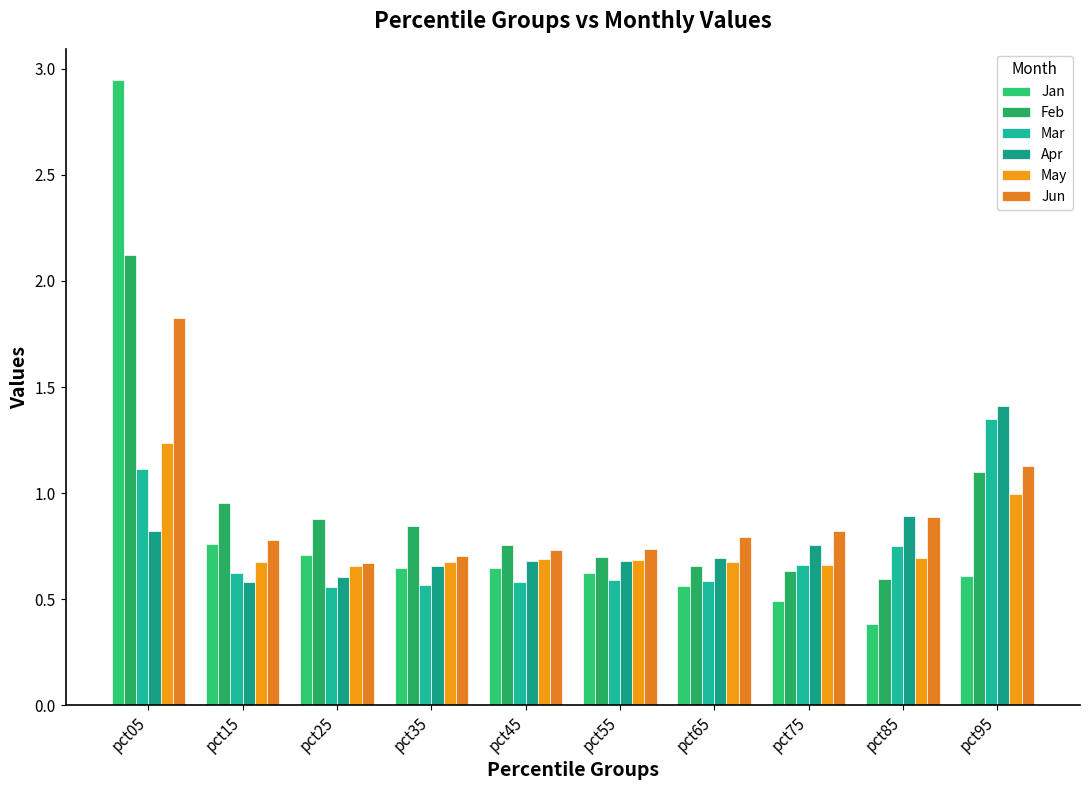

What is the difference between the highest and lowest values at pct25?

0.3